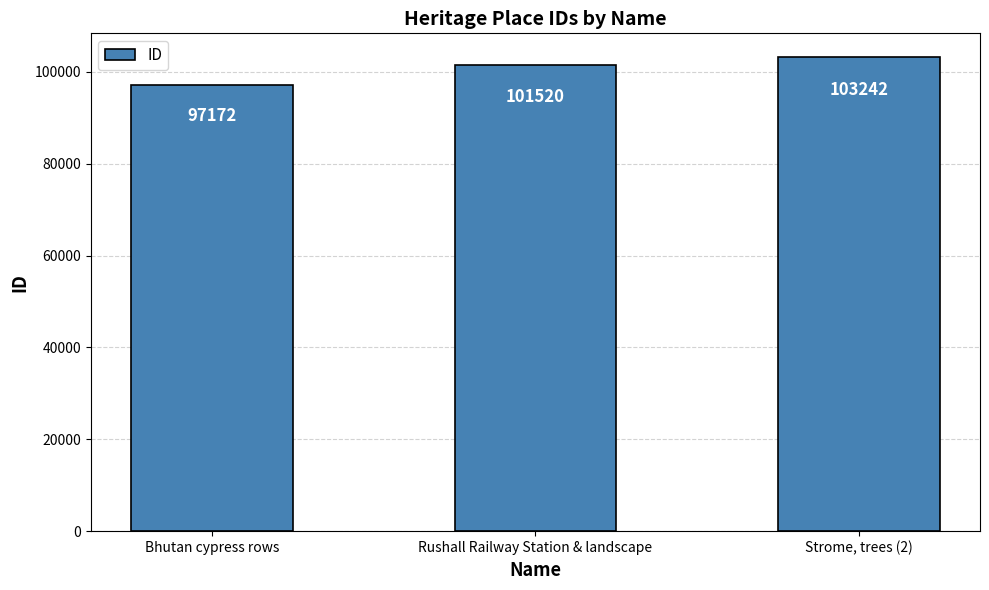

Which has a higher value, Strome, trees (2) or Bhutan cypress rows?

Strome, trees (2)